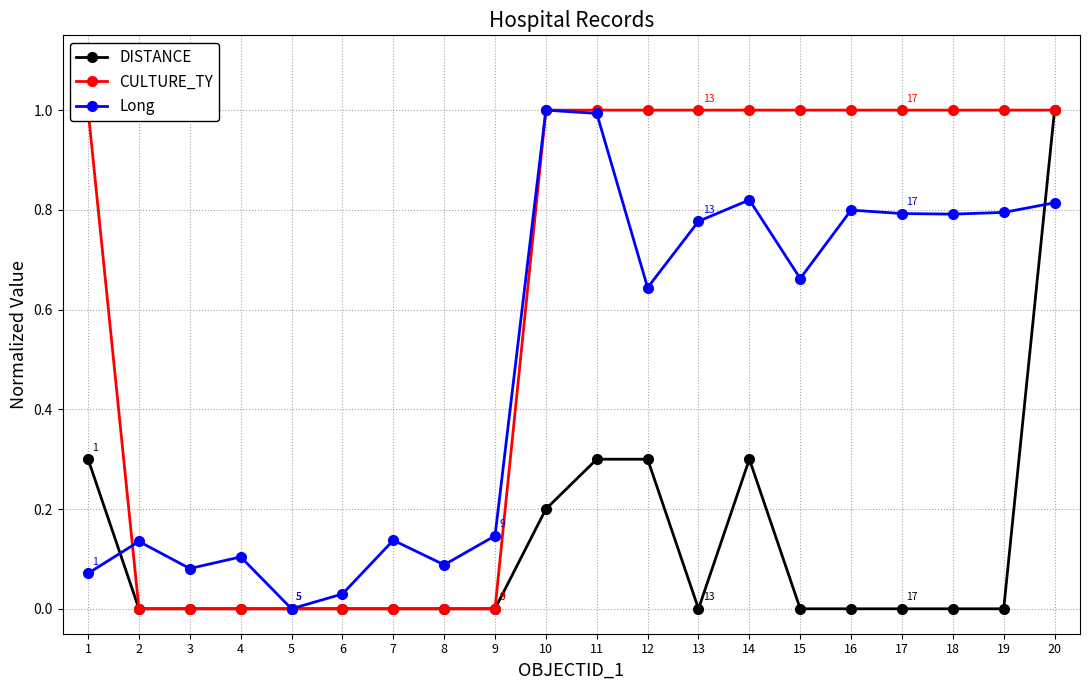

Reading left to right, what are all the values shown in this chart?

DISTANCE: 1=0.3	2=0.0	3=0.0	4=0.0	5=0.0	6=0.0	7=0.0	8=0.0	9=0.0	10=0.2	11=0.3	12=0.3	13=0.0	14=0.3	15=0.0	16=0.0	17=0.0	18=0.0	19=0.0	20=1.0
CULTURE_TY: 1=1.0	2=0.0	3=0.0	4=0.0	5=0.0	6=0.0	7=0.0	8=0.0	9=0.0	10=1.0	11=1.0	12=1.0	13=1.0	14=1.0	15=1.0	16=1.0	17=1.0	18=1.0	19=1.0	20=1.0
Long: 1=0.1	2=0.1	3=0.1	4=0.1	5=0.0	6=0.0	7=0.1	8=0.1	9=0.1	10=1.0	11=1.0	12=0.6	13=0.8	14=0.8	15=0.7	16=0.8	17=0.8	18=0.8	19=0.8	20=0.8